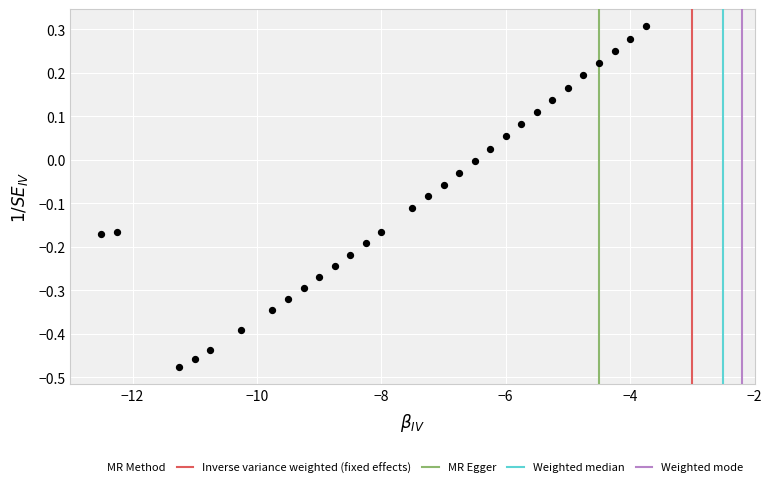

What is the range of Y values (max minus min)?

0.8